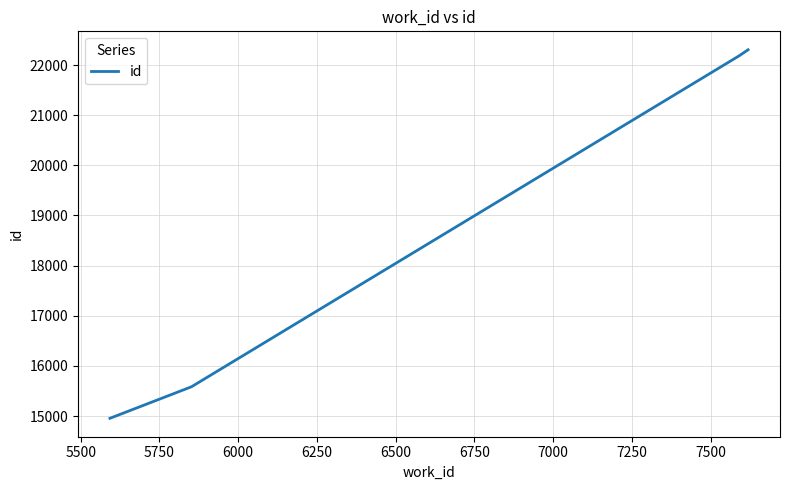

What is the sum of all values?

75024